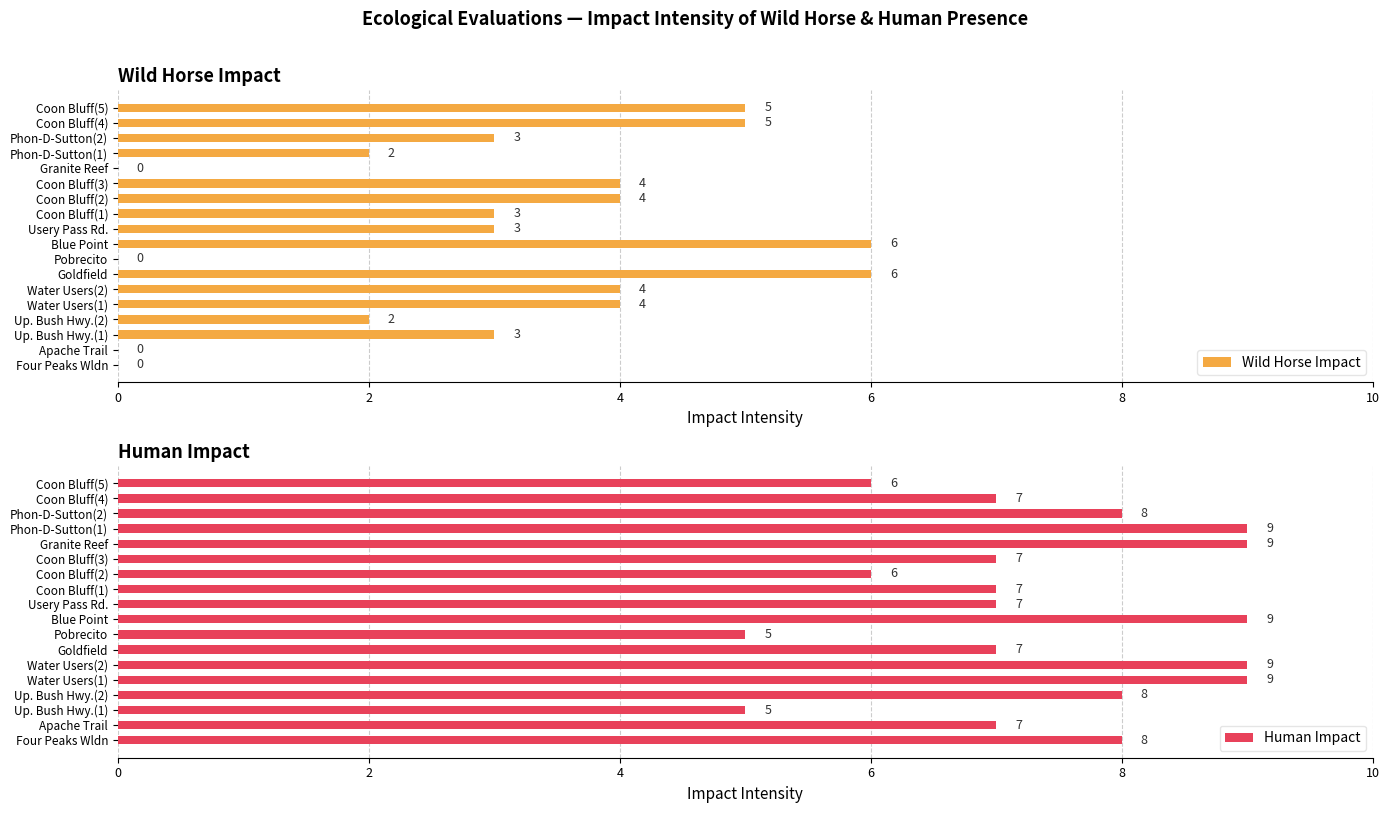

How many Wild Horse Impact values are between 2 and 4?

10